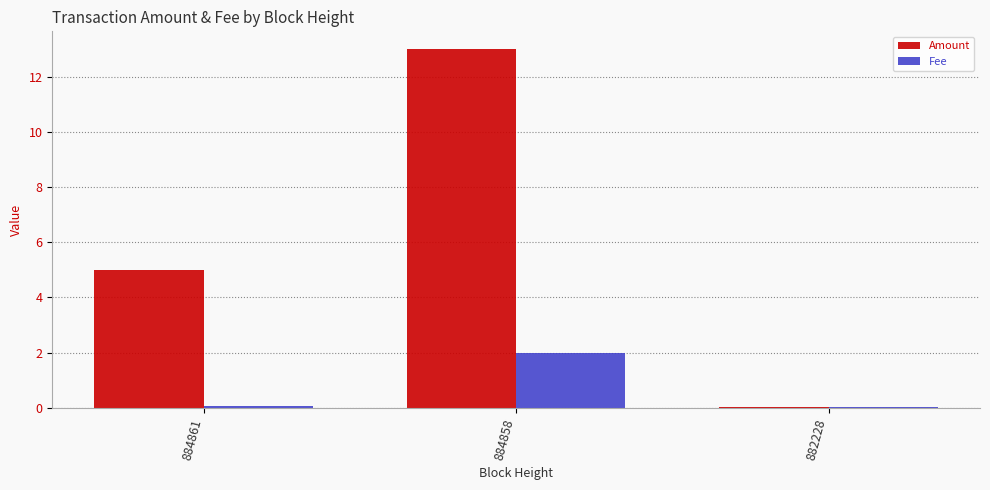

Which category has the highest value across all series?

884858